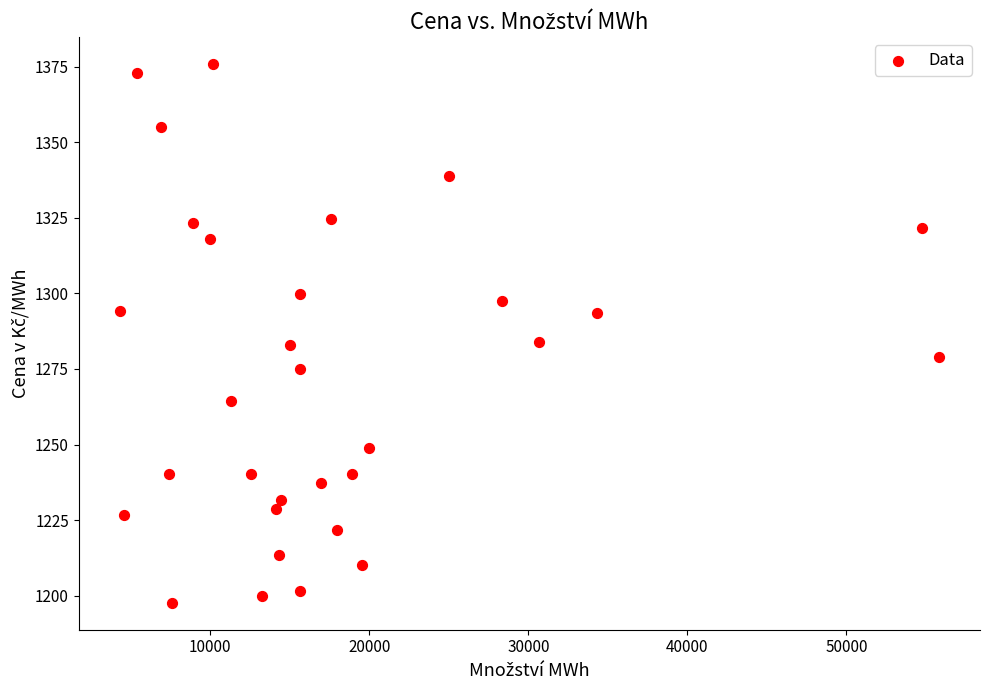

What is the range of X values (max minus min)?

51532.0